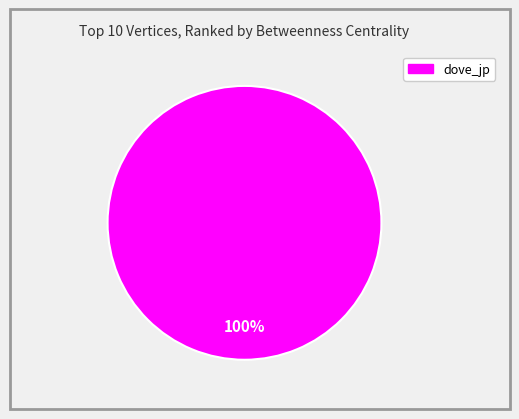

Does any single category account for the majority?

Yes